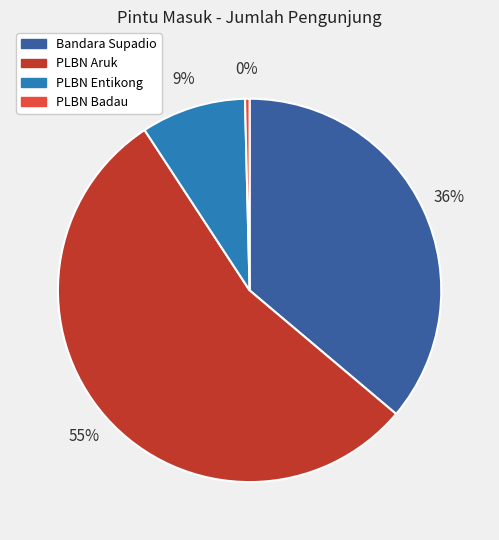

Is it true that PLBN Entikong is 1% of the pie?

False